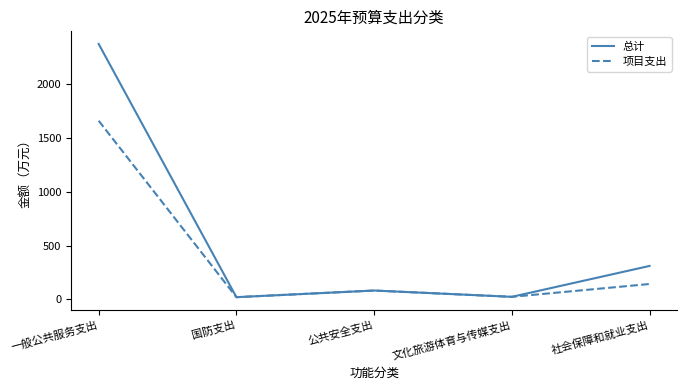

Where is the first local minimum for 项目支出?

国防支出